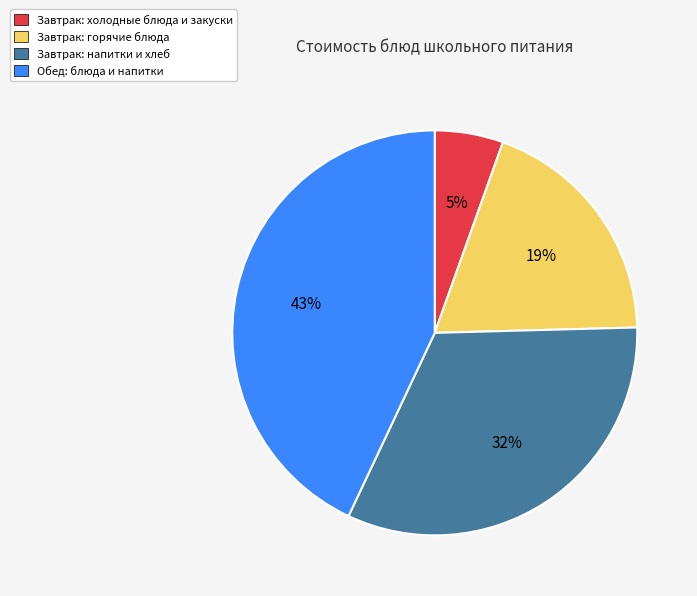

To the nearest percent, what is the difference between the largest and smallest slice percentages?

38%